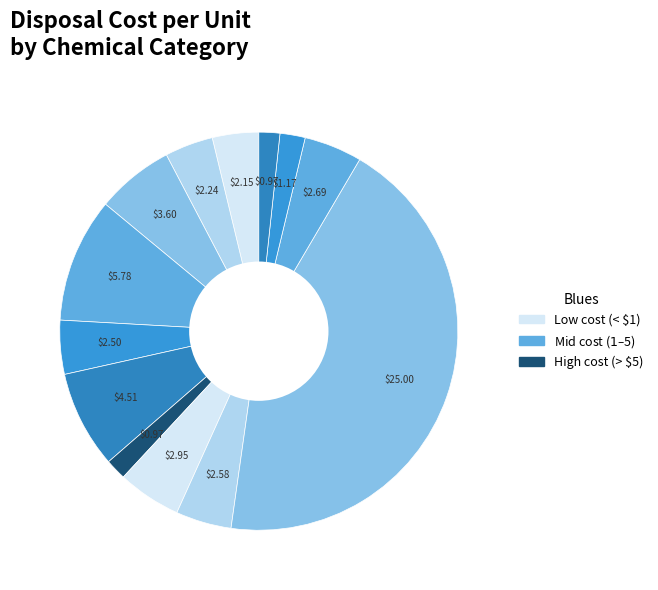

To the nearest percent, what is the difference between the largest and smallest slice percentages?

42%